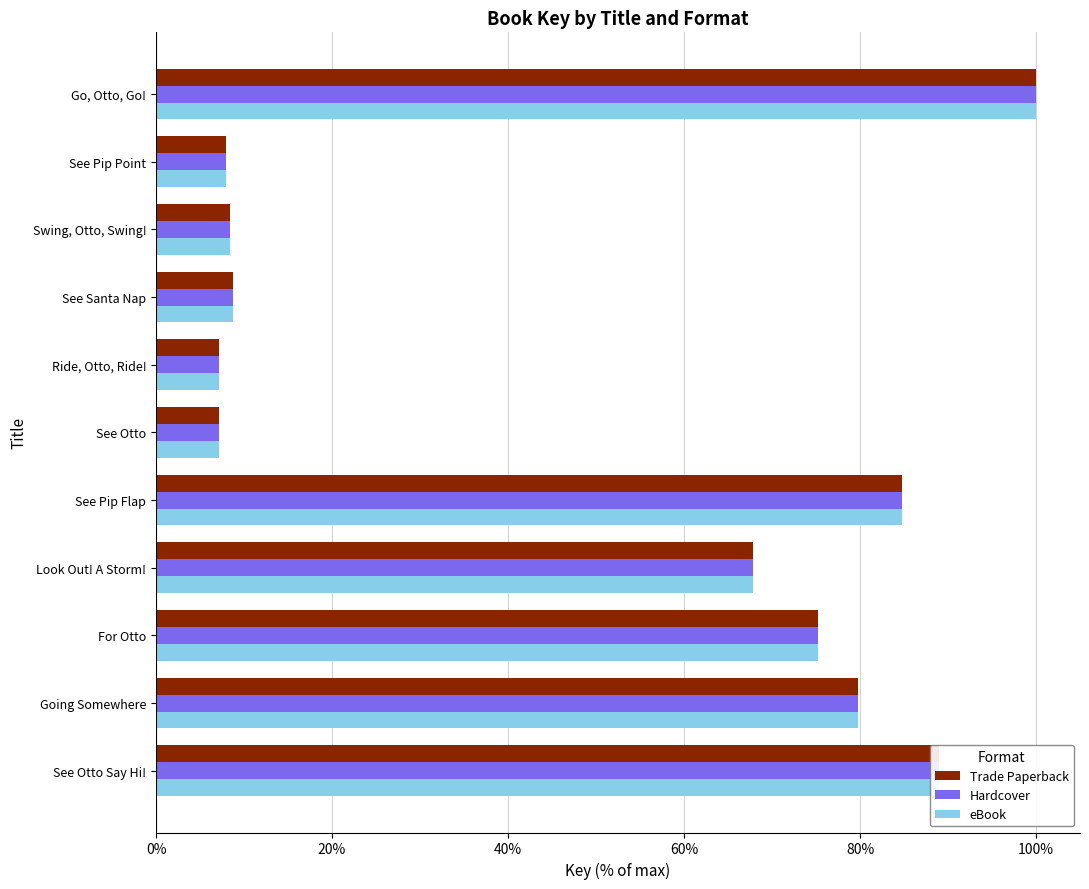

List the labels in order of eBook value, largest first.

Go, Otto, Go!, See Otto Say Hi!, See Pip Flap, Going Somewhere, For Otto, Look Out! A Storm!, See Santa Nap, Swing, Otto, Swing!, See Pip Point, Ride, Otto, Ride!, See Otto